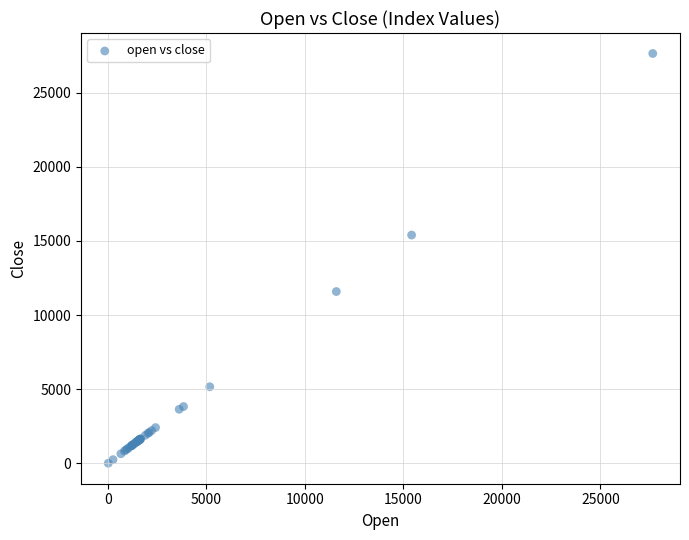

What Y value in the scatter plot is closest to 13823?

15395.2